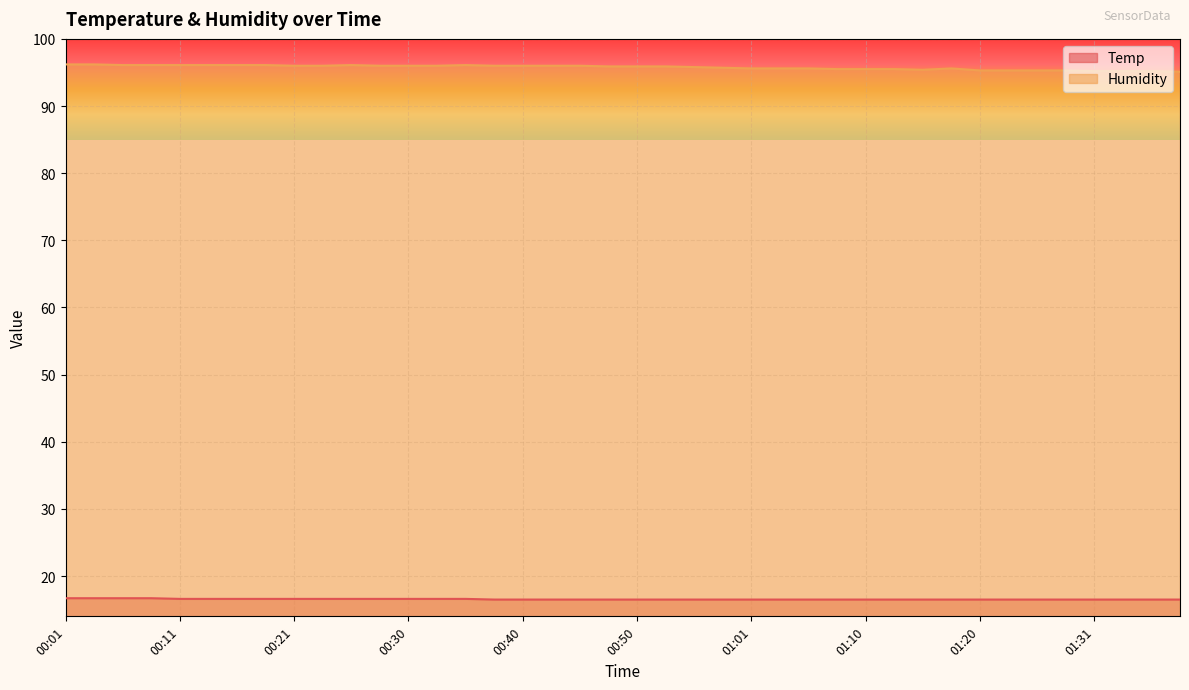

Rank the series by their average value, from highest to lowest.

Humidity, Temp